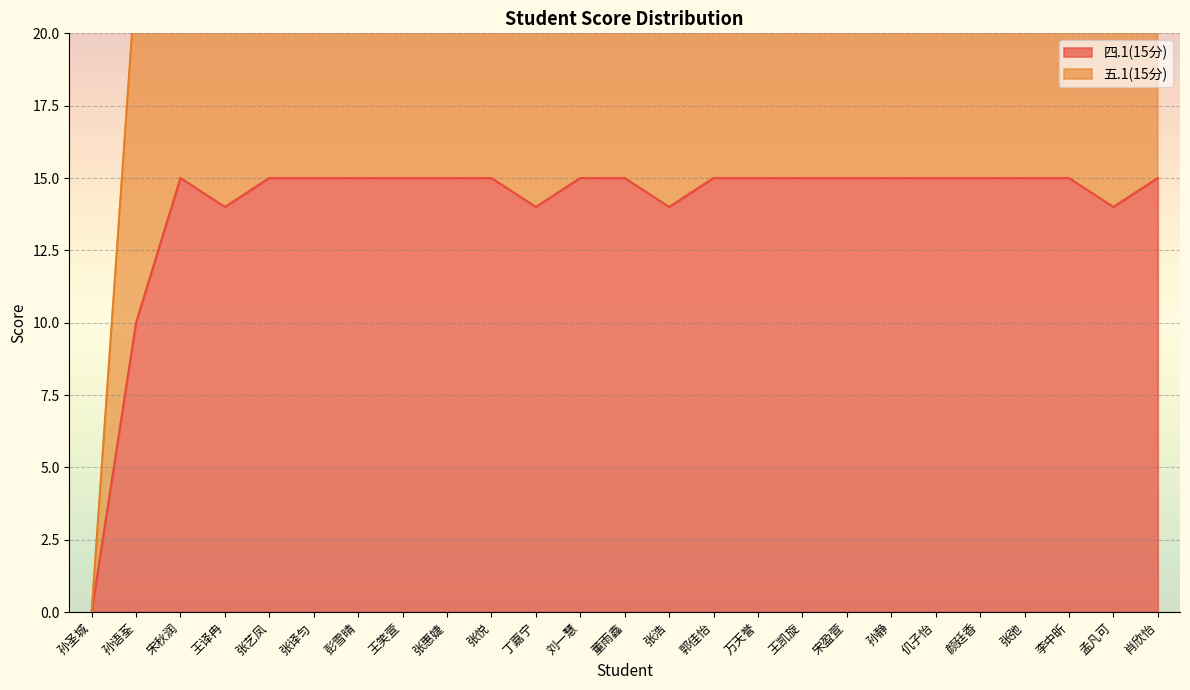

What is the sum of all values?

351